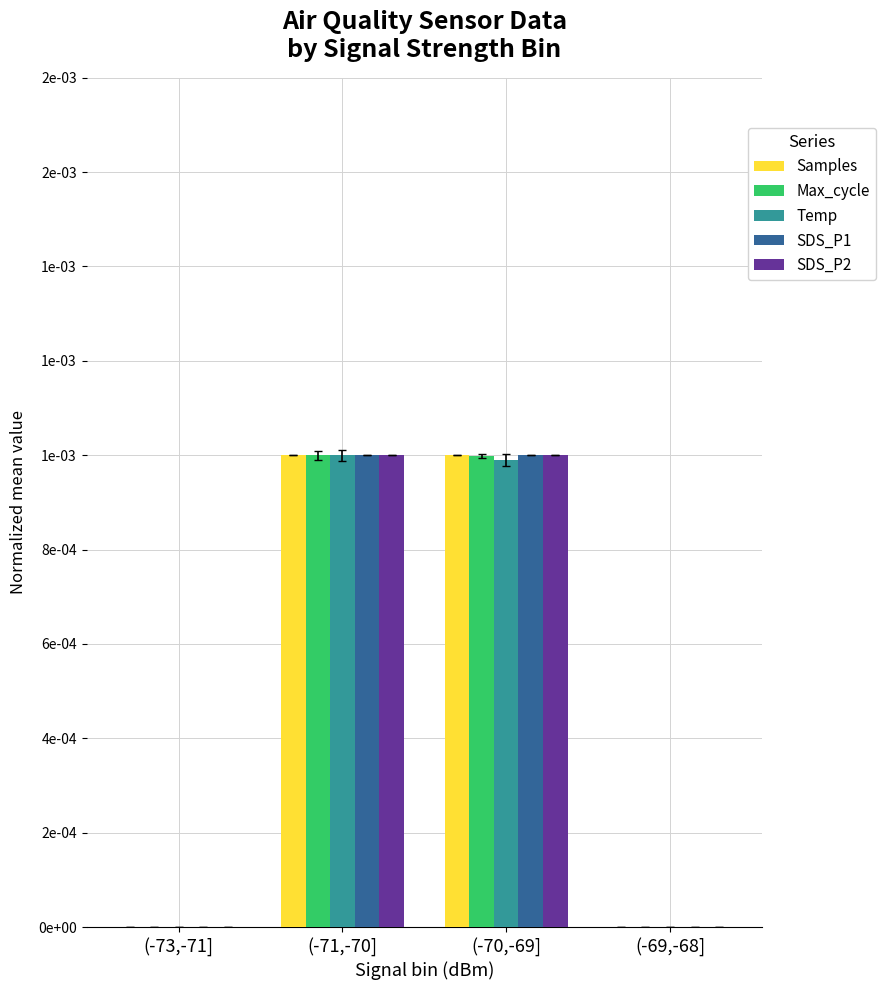

At which label does SDS_P2 reach its minimum?

(-73,-71]